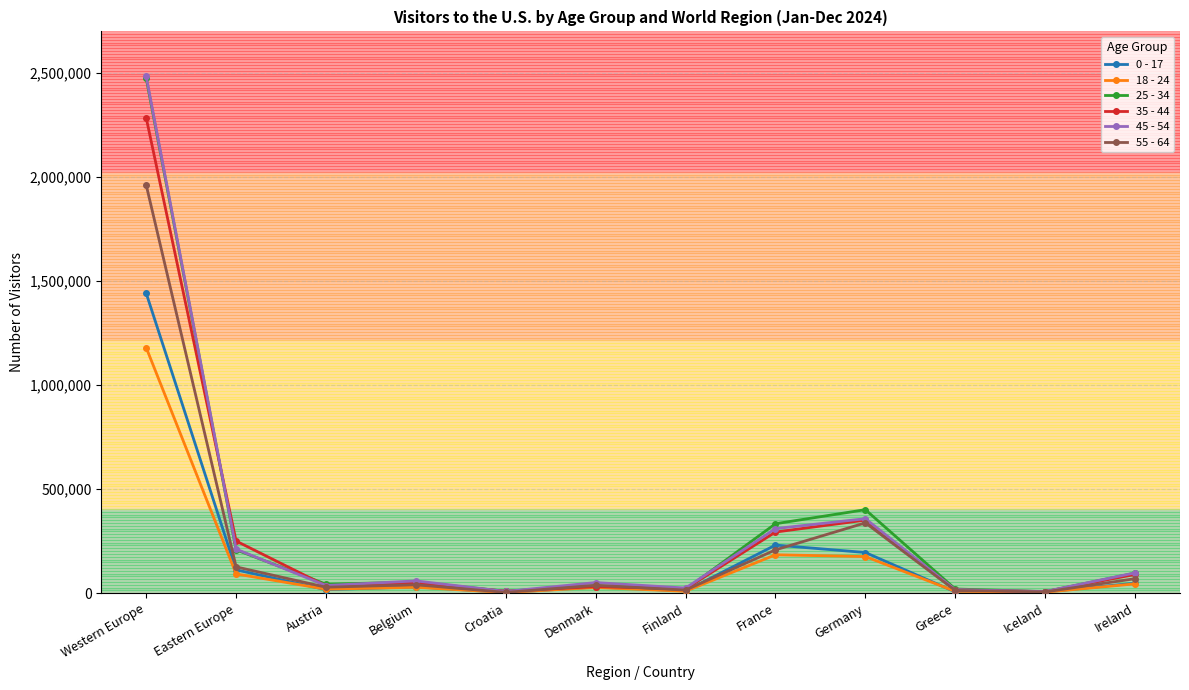

Between Western Europe and Croatia, which series saw the biggest shift?

45 - 54